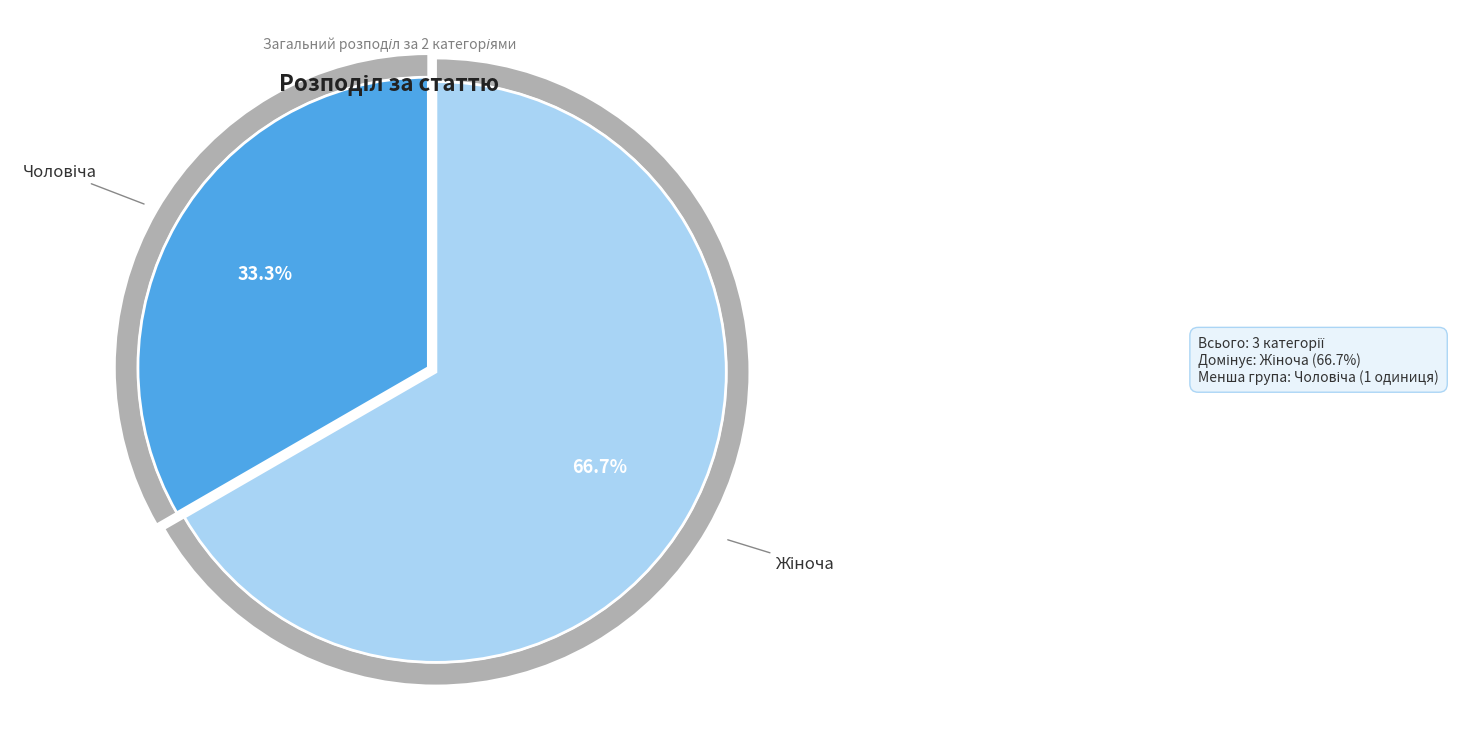

What percentage is the Чоловіча slice, to the nearest percent?

33%